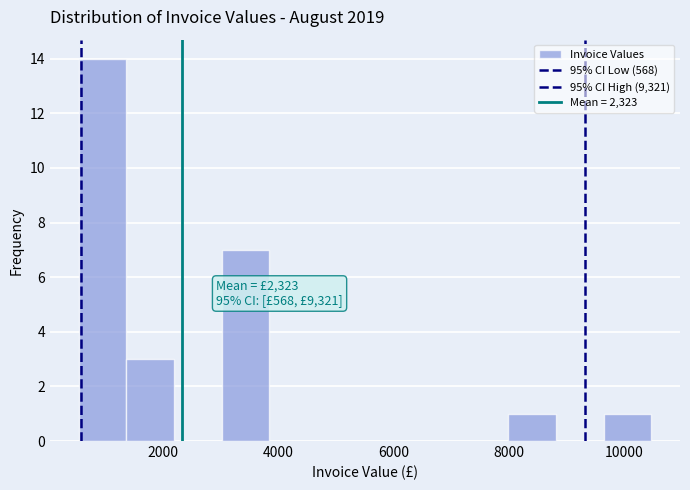

Which range on the x-axis has the tallest bar?

600 to 1400